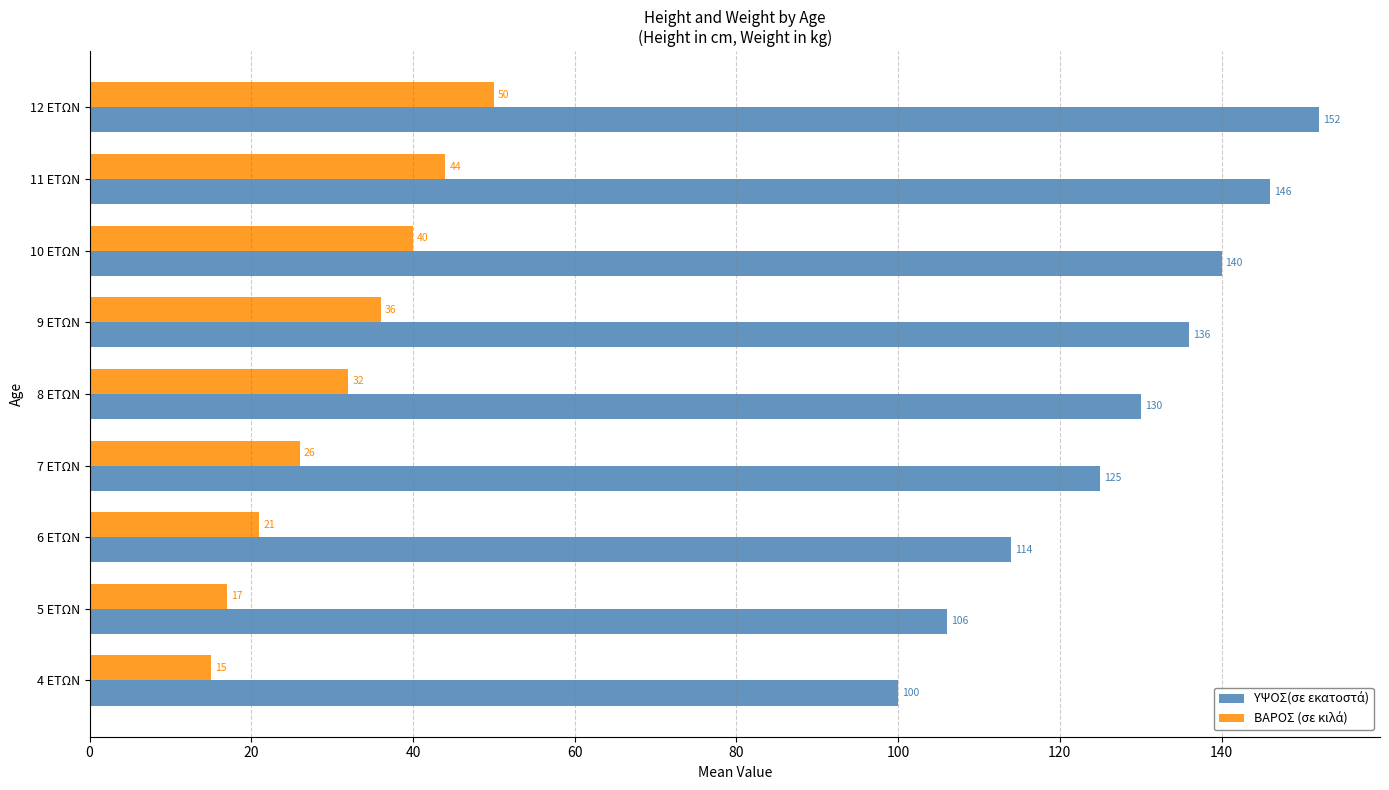

What is the minimum value shown in the chart?

15